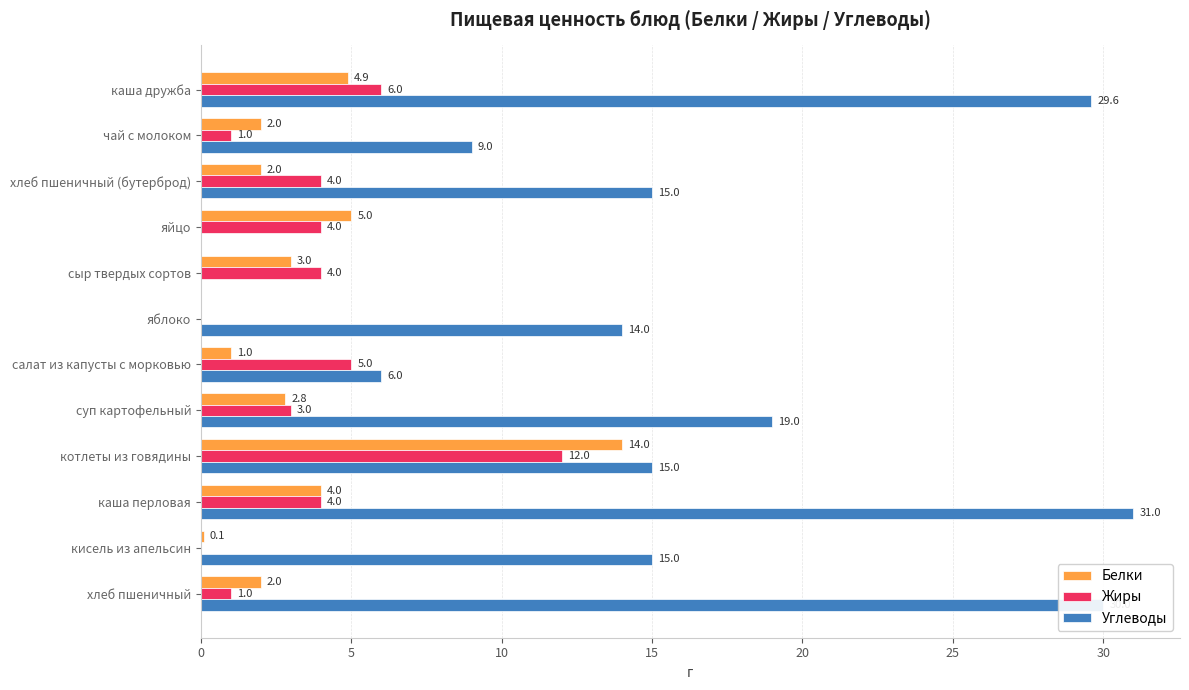

Which series has the largest total across all categories?

Углеводы